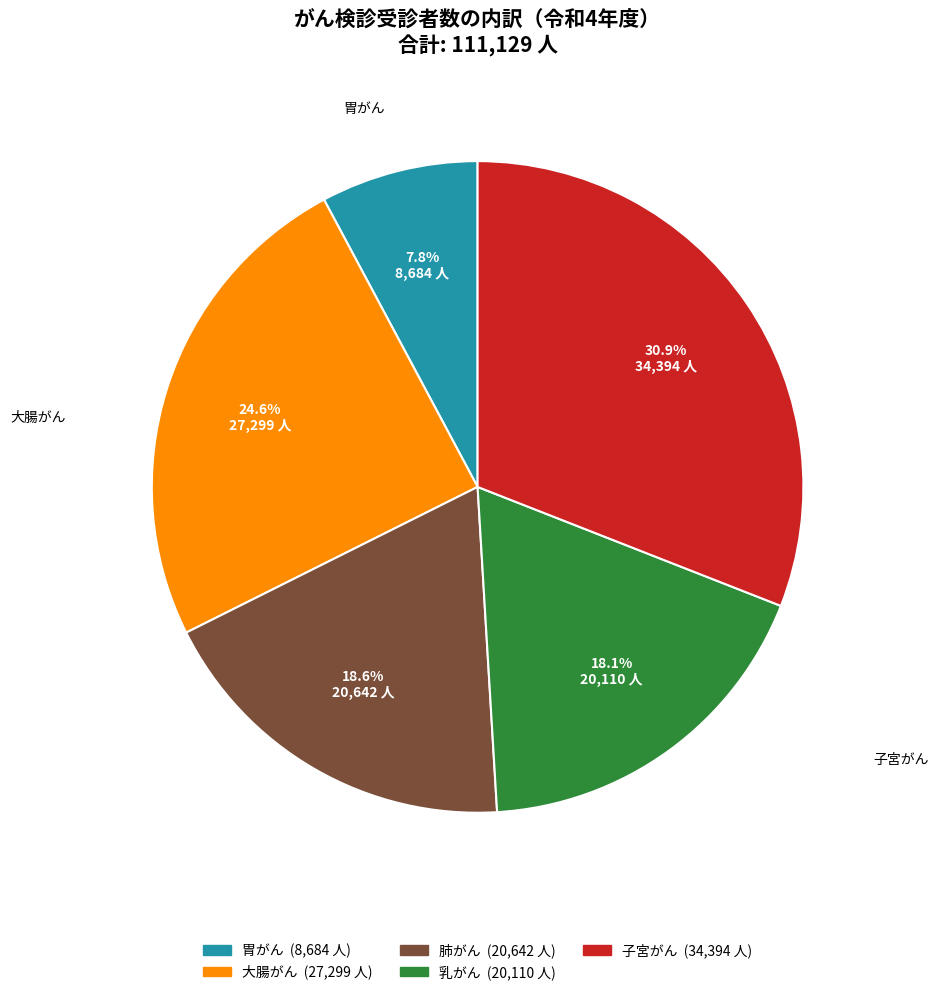

What percentage is the 肺がん slice, to the nearest percent?

19%